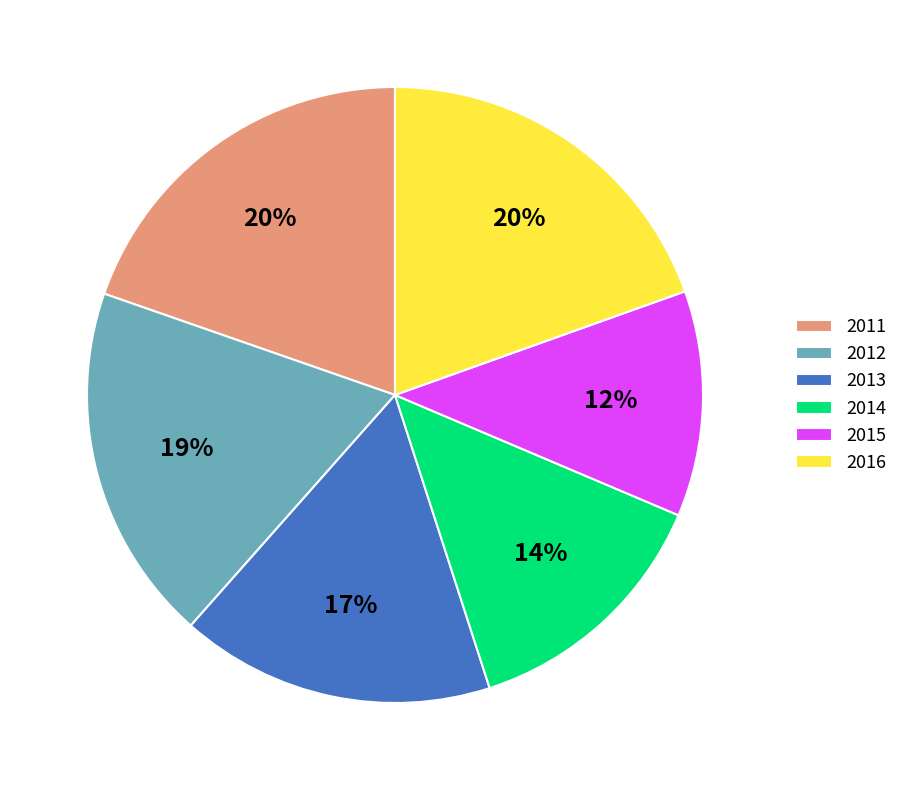

How many segments does this pie chart have?

6